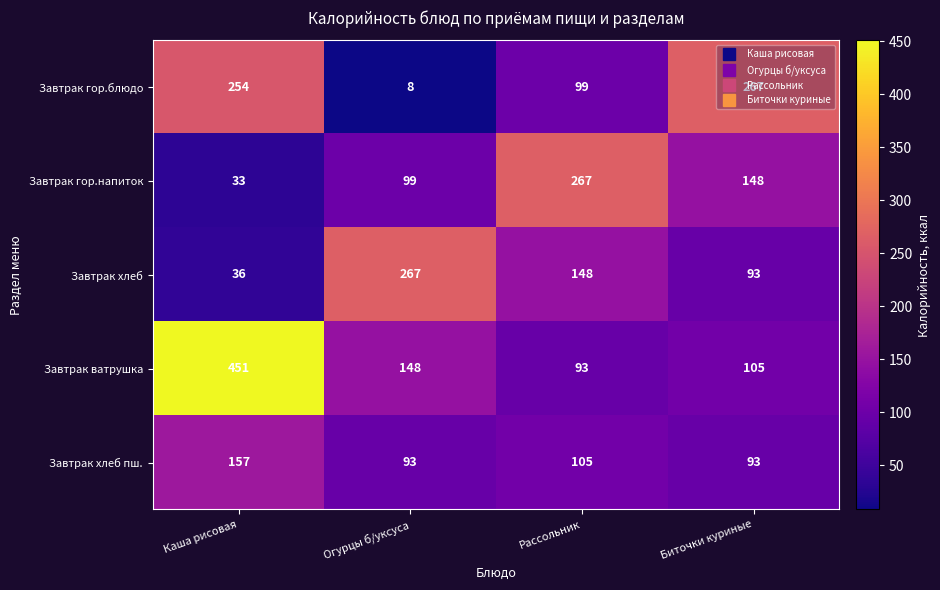

What is the sum of the Завтрак ватрушка values at Каша рисовая and Биточки куриные?

556